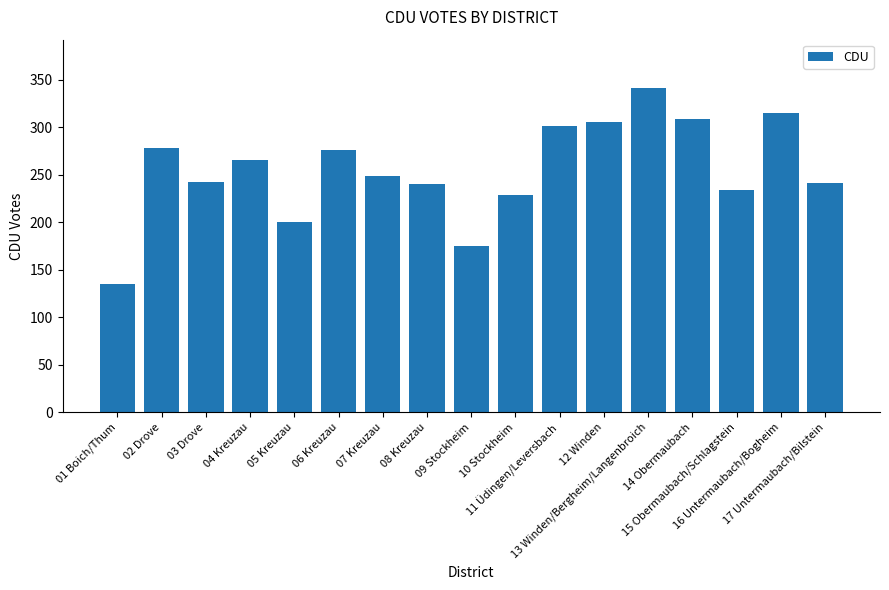

What is the smallest value displayed?

135